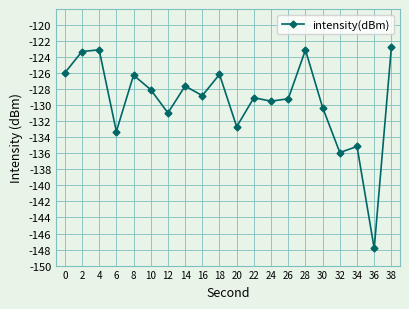

What is the difference between the values at 6 and 4?

10.2